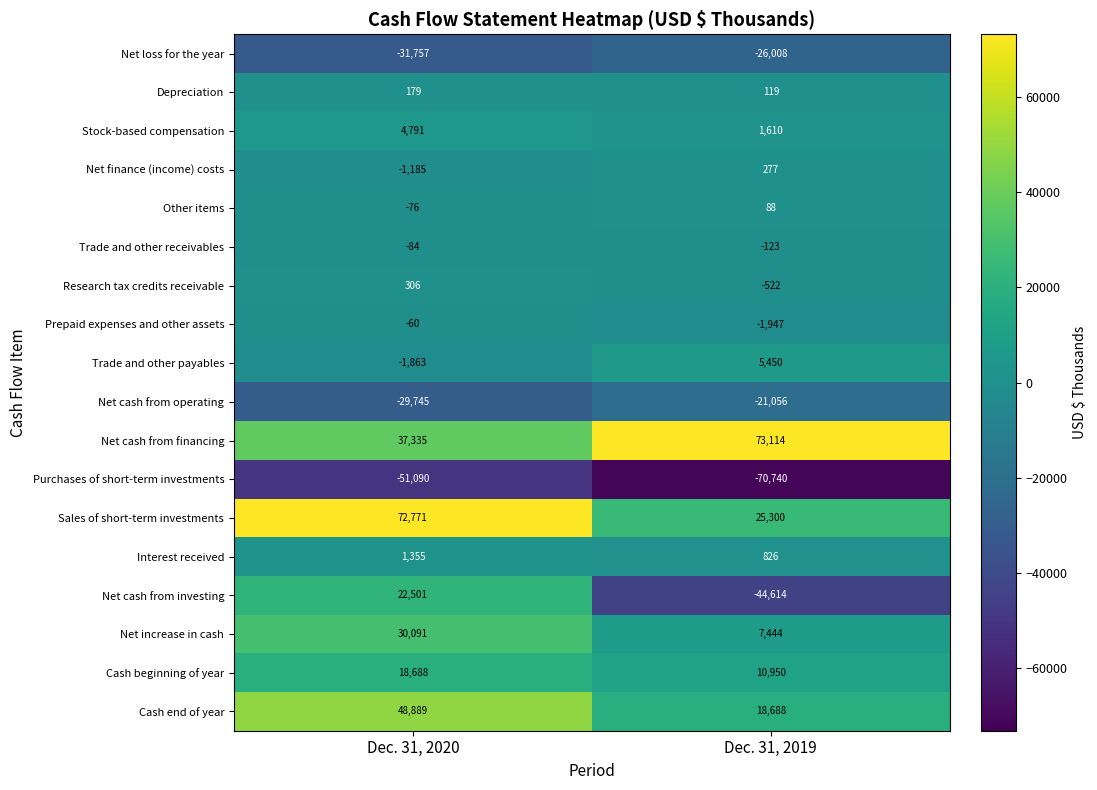

What is the difference between the highest and lowest values at Dec. 31, 2020?

123861